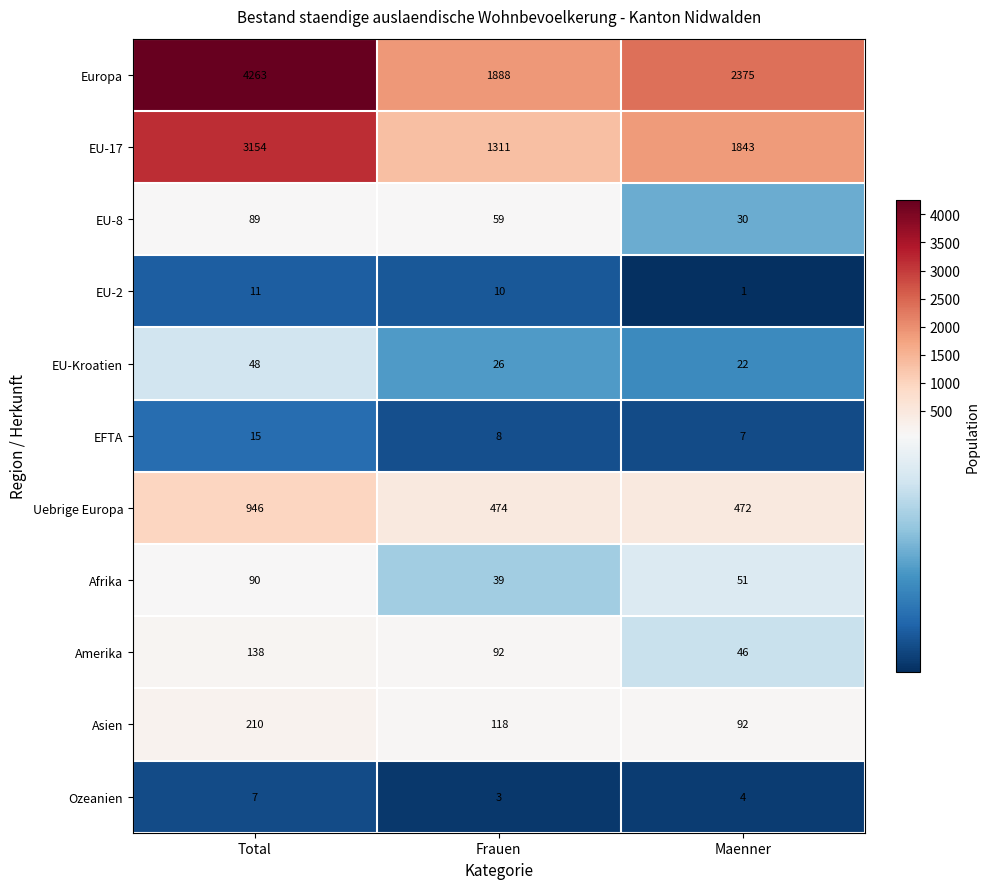

How many data points does each series have?

3